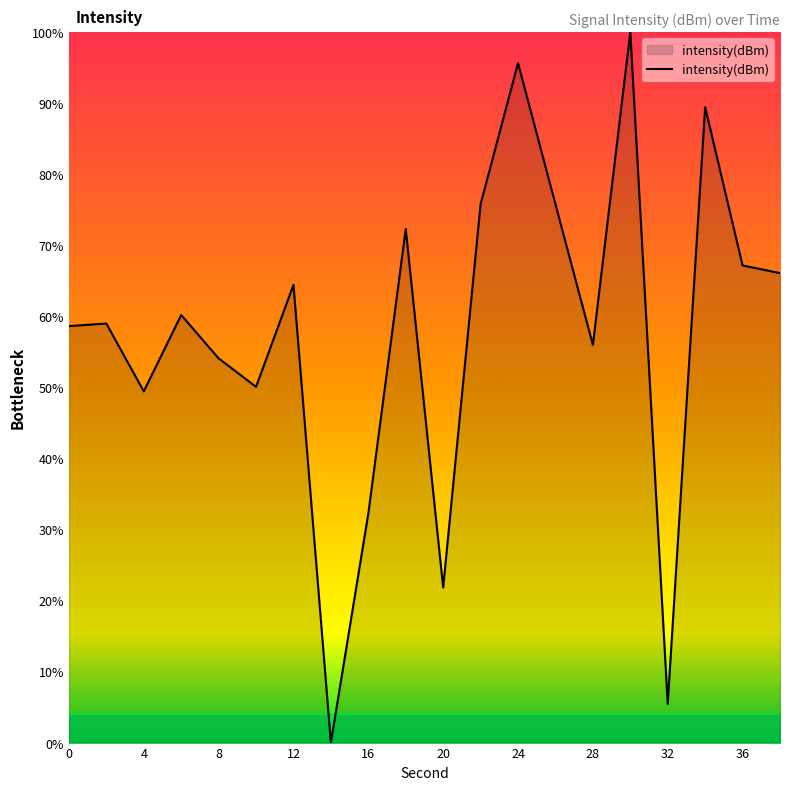

What is the maximum value shown in the chart?

100.0